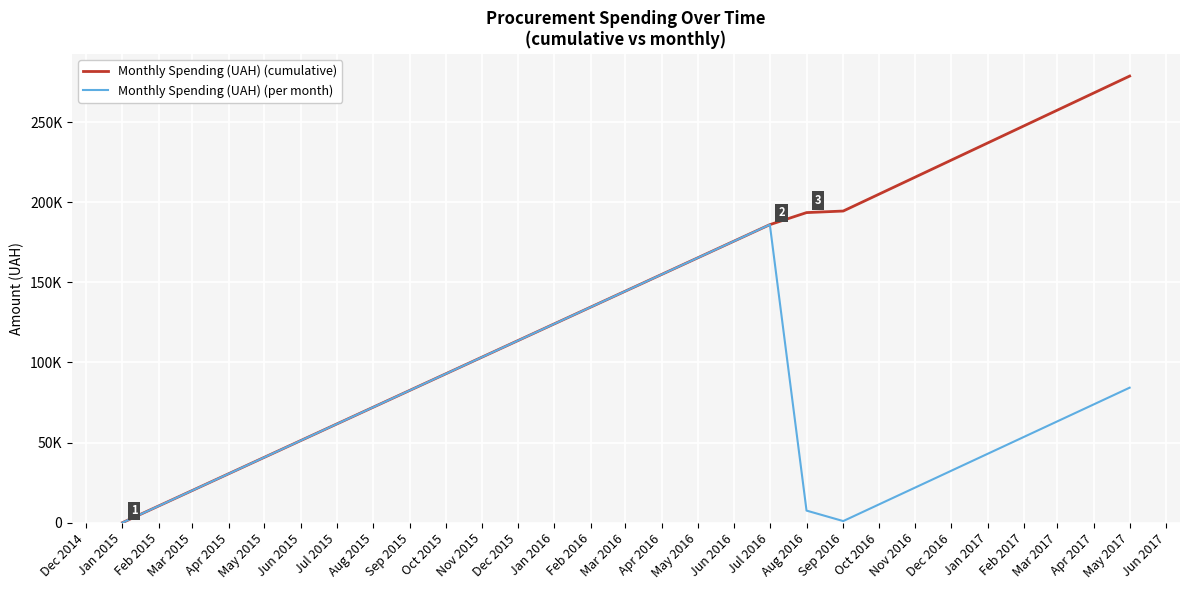

What is the sum of all Monthly Spending (UAH) (per month) values?

278715.9